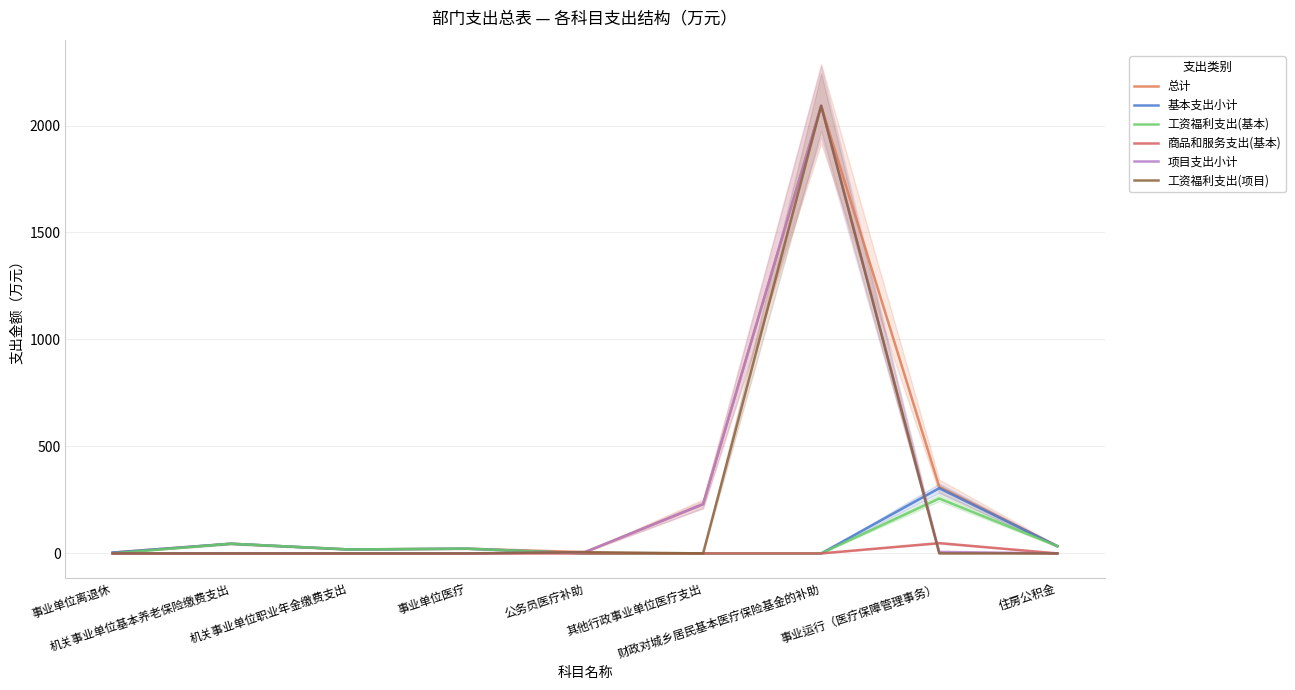

At how many categories does at least one series exceed 1487?

1